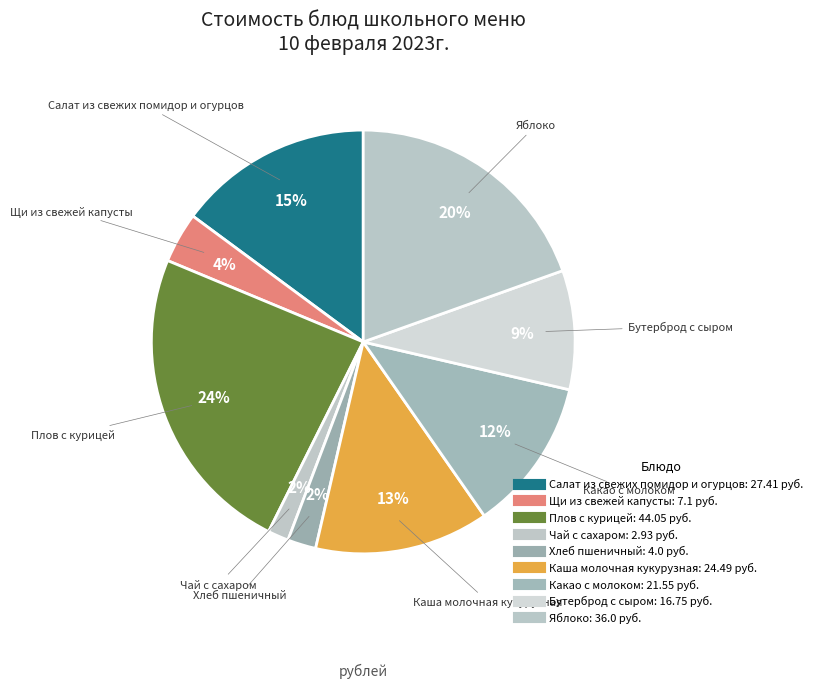

Count the number of slices in the pie.

9